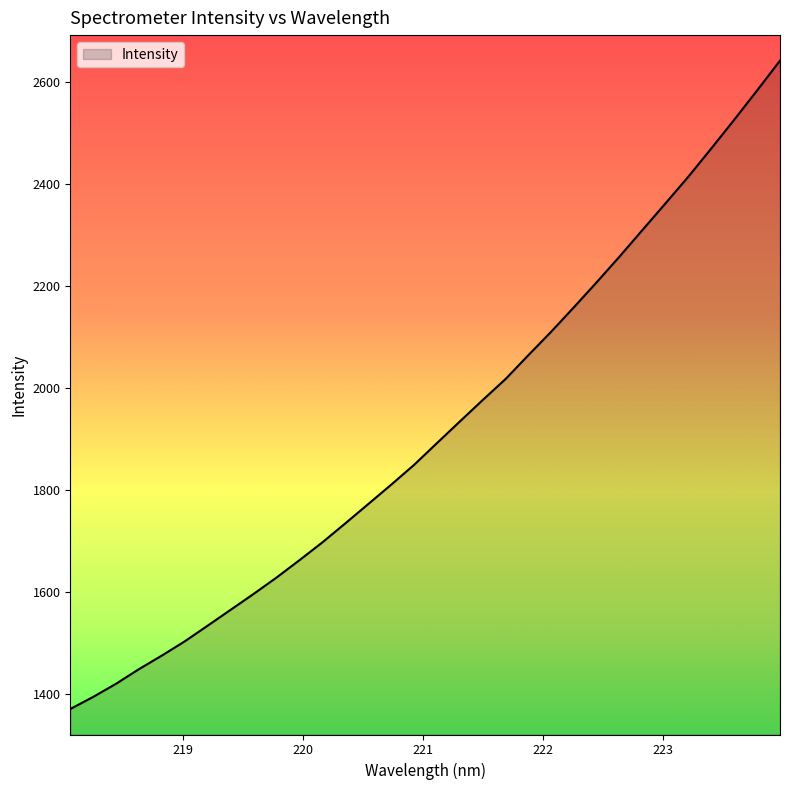

What is the maximum value shown in the chart?

2642.9